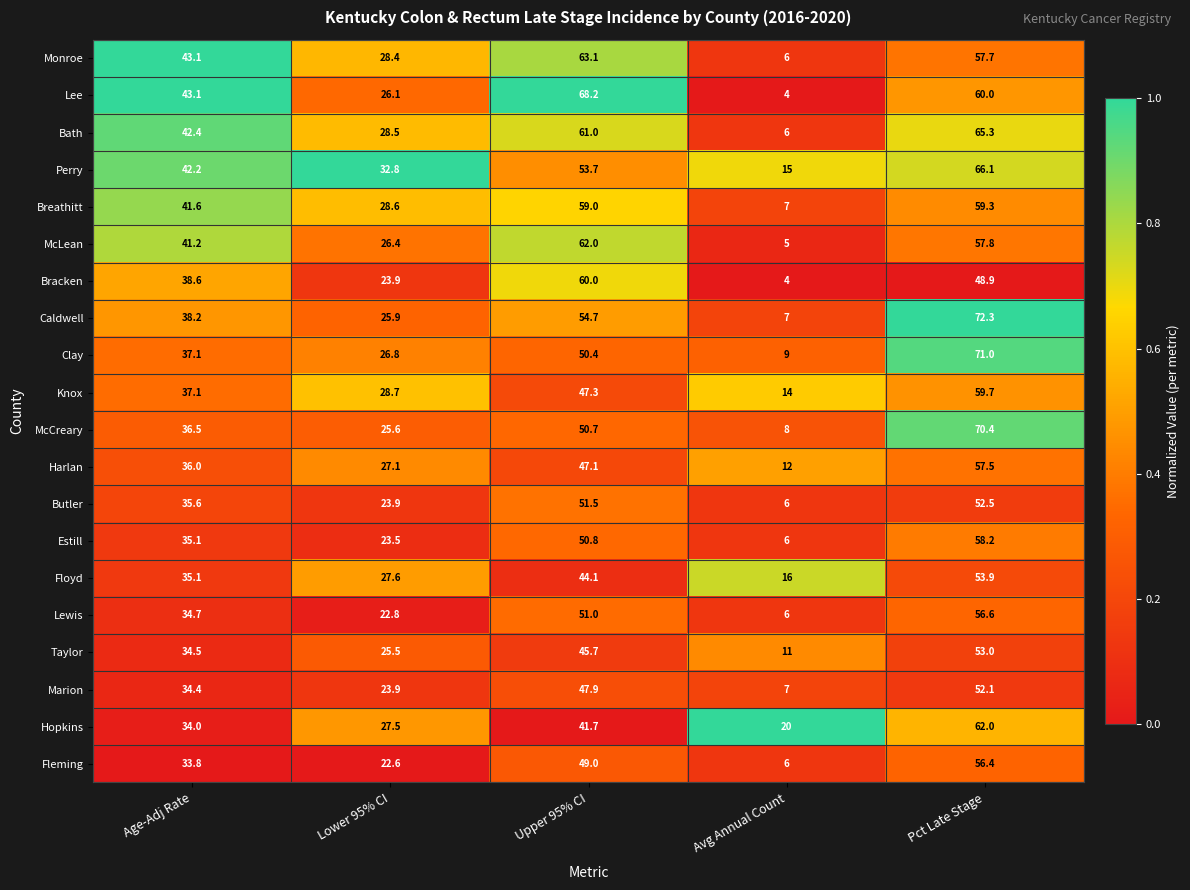

How many series are shown in this chart?

20